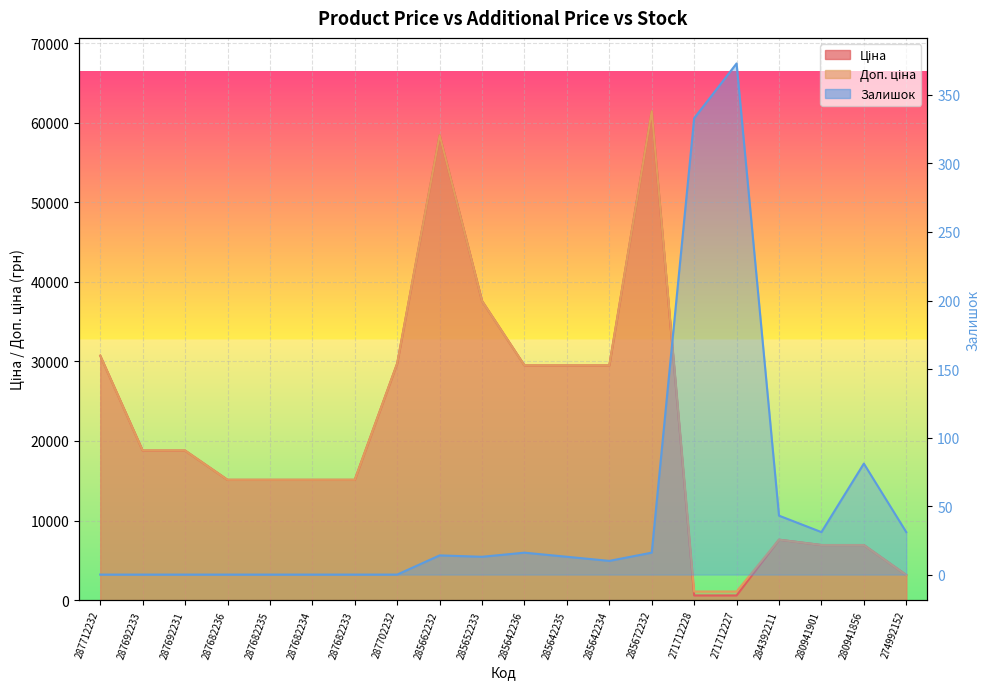

Which series has the widest spread of values?

Ціна